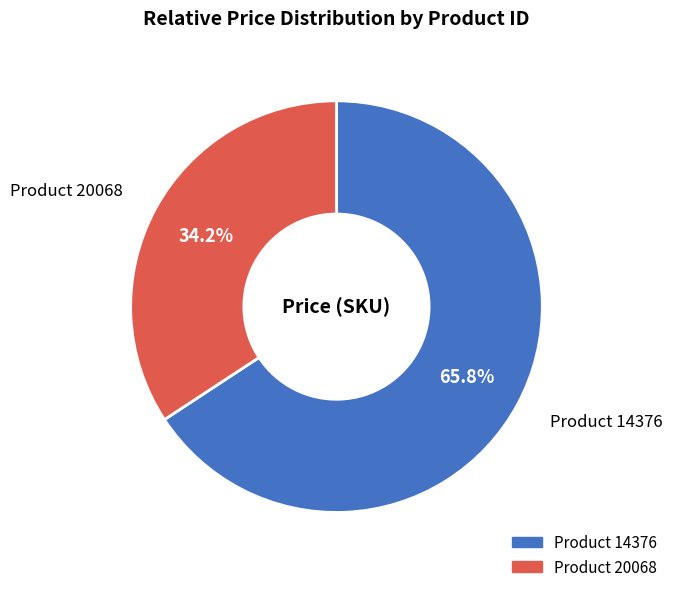

Does any single category account for the majority?

Yes